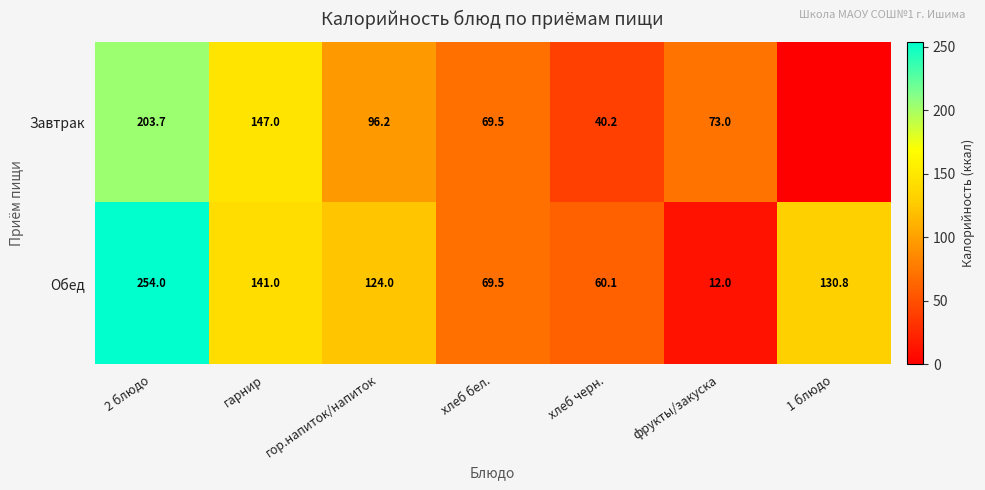

What is the difference between the Завтрак values at хлеб бел. and фрукты/закуска?

3.5